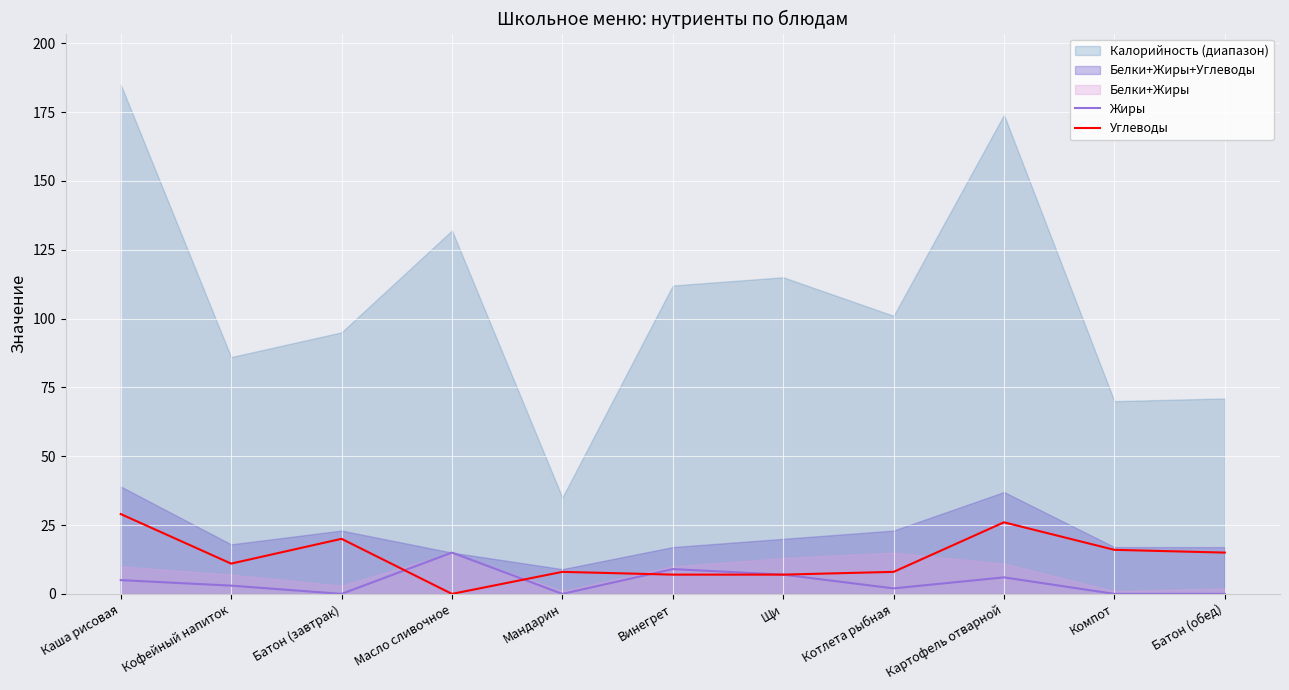

Is the value of Жиры at Щи greater than the value of Углеводы at Картофель отварной?

No